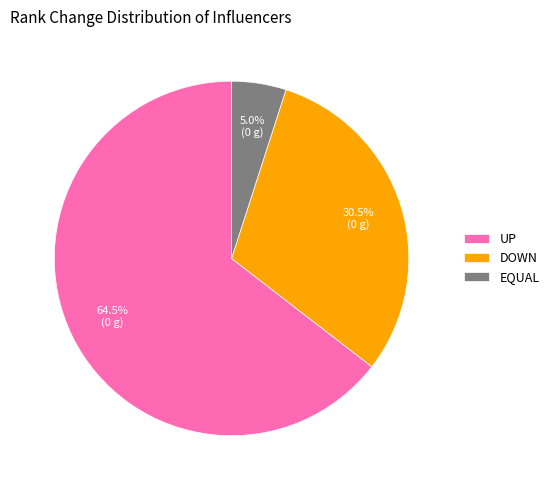

Approximately how many times larger is the value at UP compared to DOWN?

2.1